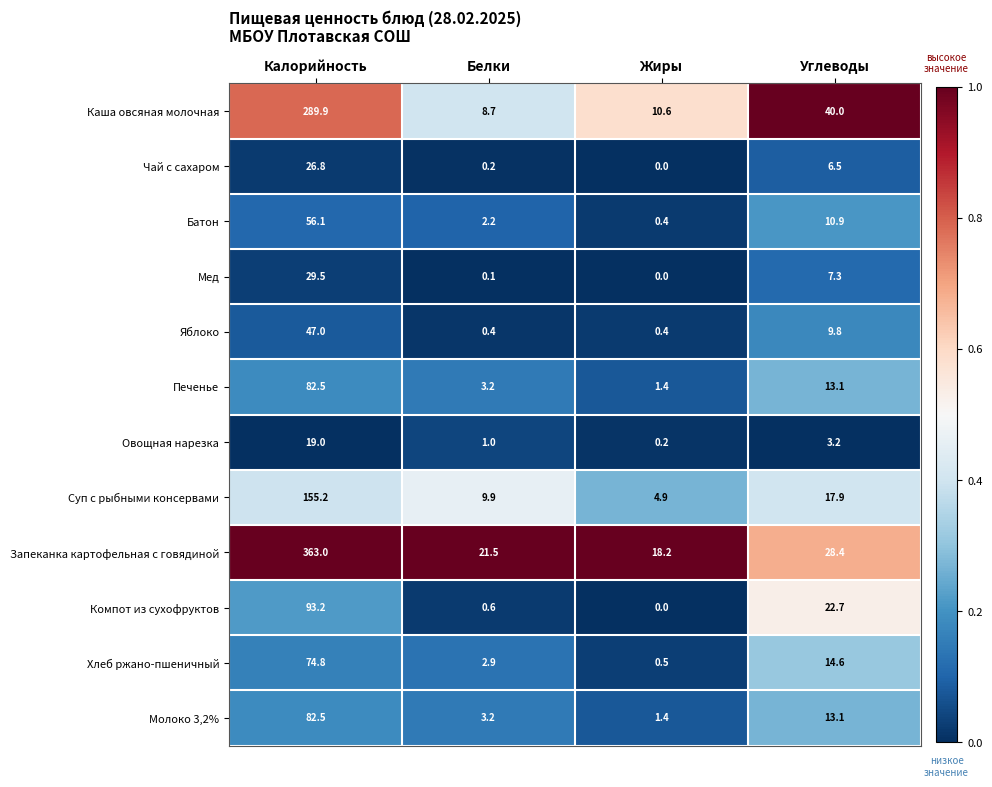

What value does the Запеканка картофельная с говядиной series have at Калорийность?

363.0